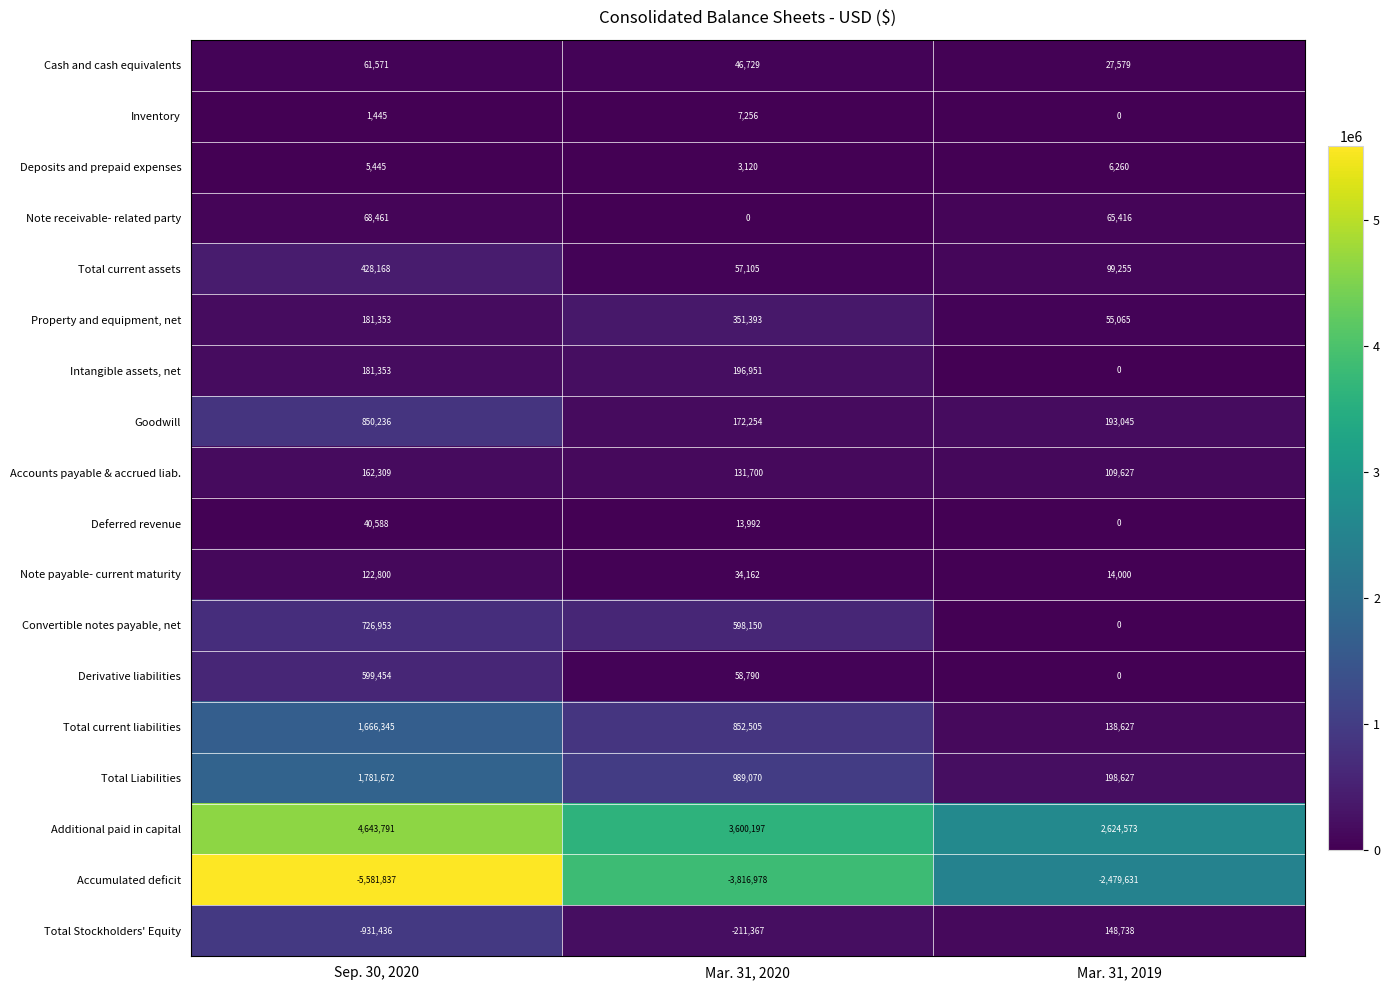

The value of Goodwill at Sep. 30, 2020 is 850236. True or false?

True